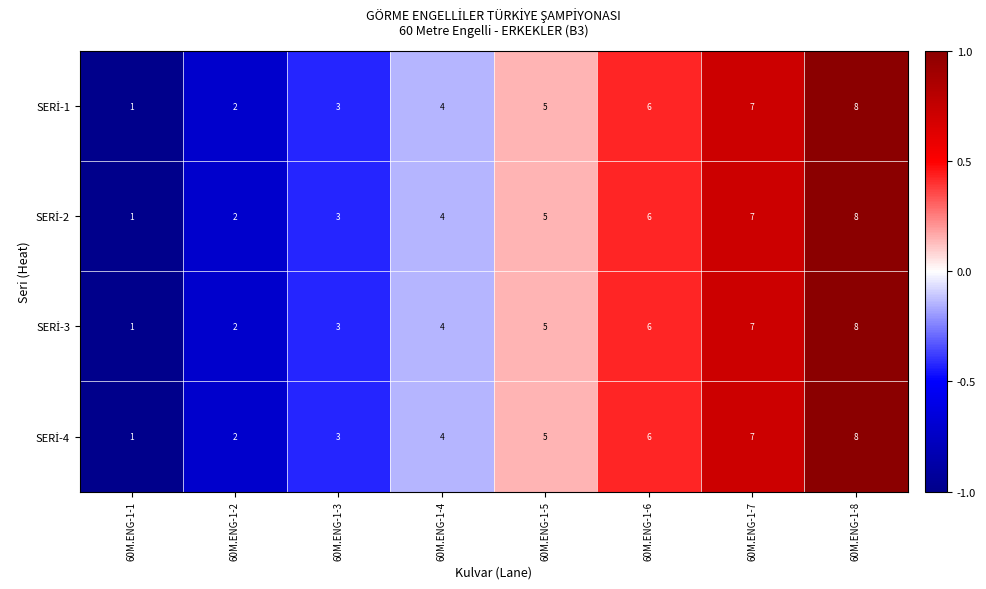

Which category has the lowest value across all series?

60M.ENG-1-1